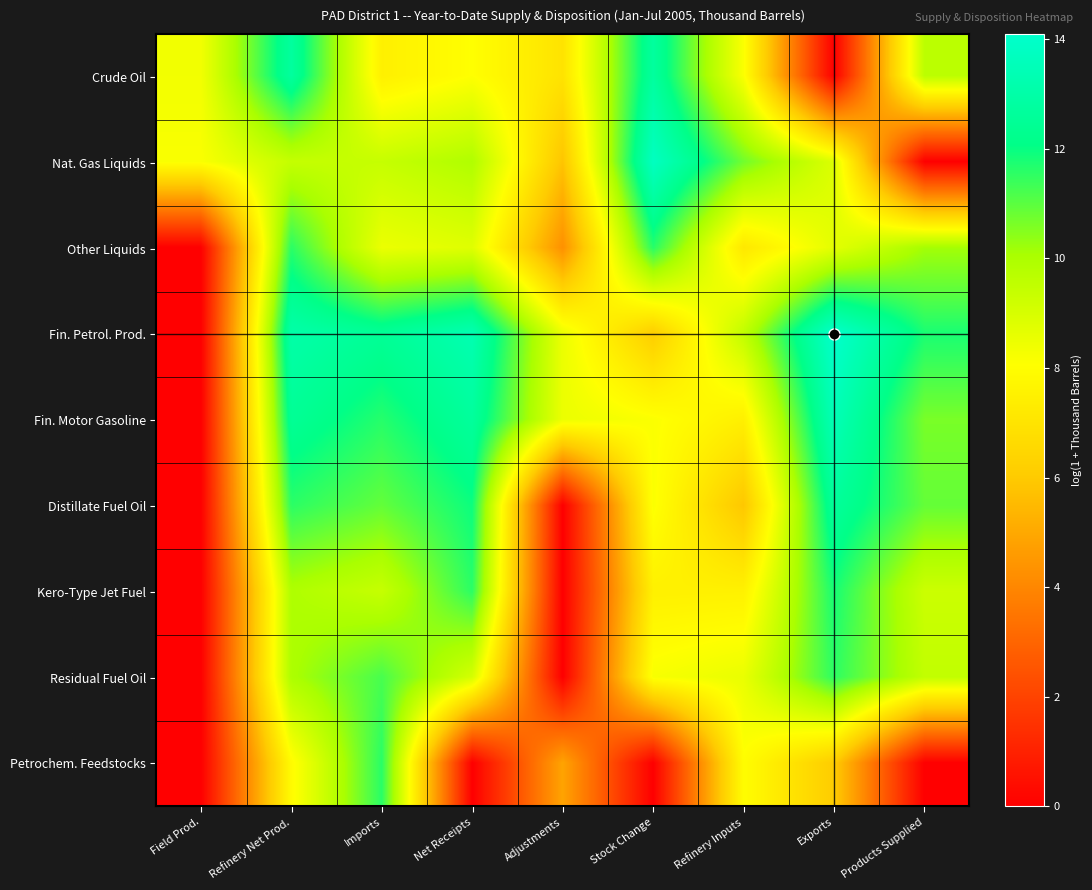

Reading right to left, list all the values displayed in this chart.

Crude Oil: Products Supplied=9.7	Exports=0.0	Refinery Inputs=8.1	Stock Change=12.7	Adjustments=7.0	Net Receipts=8.1	Imports=7.5	Refinery Net Prod.=12.7	Field Prod.=8.3
Nat. Gas Liquids: Products Supplied=0.0	Exports=8.9	Refinery Inputs=10.7	Stock Change=13.8	Adjustments=5.8	Net Receipts=9.9	Imports=9.4	Refinery Net Prod.=9.4	Field Prod.=8.2
Other Liquids: Products Supplied=10.1	Exports=8.7	Refinery Inputs=7.1	Stock Change=11.6	Adjustments=4.3	Net Receipts=8.8	Imports=8.5	Refinery Net Prod.=11.6	Field Prod.=0.0
Fin. Petrol. Prod.: Products Supplied=11.8	Exports=14.1	Refinery Inputs=9.5	Stock Change=6.1	Adjustments=8.5	Net Receipts=13.3	Imports=12.5	Refinery Net Prod.=13.0	Field Prod.=0.0
Fin. Motor Gasoline: Products Supplied=10.6	Exports=13.5	Refinery Inputs=7.5	Stock Change=8.1	Adjustments=8.5	Net Receipts=12.7	Imports=11.6	Refinery Net Prod.=12.5	Field Prod.=0.0
Distillate Fuel Oil: Products Supplied=10.9	Exports=12.6	Refinery Inputs=5.9	Stock Change=8.1	Adjustments=0.0	Net Receipts=11.9	Imports=10.9	Refinery Net Prod.=11.6	Field Prod.=0.0
Kero-Type Jet Fuel: Products Supplied=9.3	Exports=11.8	Refinery Inputs=7.5	Stock Change=7.5	Adjustments=0.0	Net Receipts=11.6	Imports=9.4	Refinery Net Prod.=9.9	Field Prod.=0.0
Residual Fuel Oil: Products Supplied=9.5	Exports=11.5	Refinery Inputs=8.5	Stock Change=8.2	Adjustments=0.0	Net Receipts=9.0	Imports=11.2	Refinery Net Prod.=10.0	Field Prod.=0.0
Petrochem. Feedstocks: Products Supplied=0.0	Exports=6.1	Refinery Inputs=8.0	Stock Change=0.0	Adjustments=4.9	Net Receipts=0.0	Imports=11.6	Refinery Net Prod.=7.9	Field Prod.=0.0